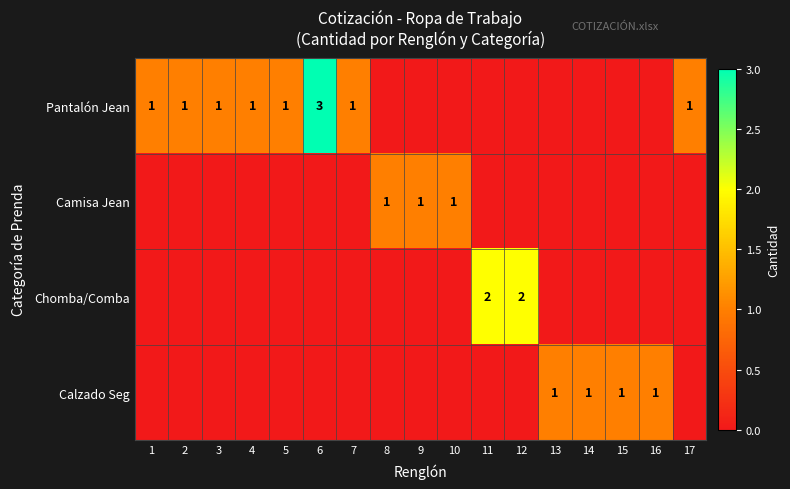

Is it true that Pantalón Jean equals 1 at 1?

True